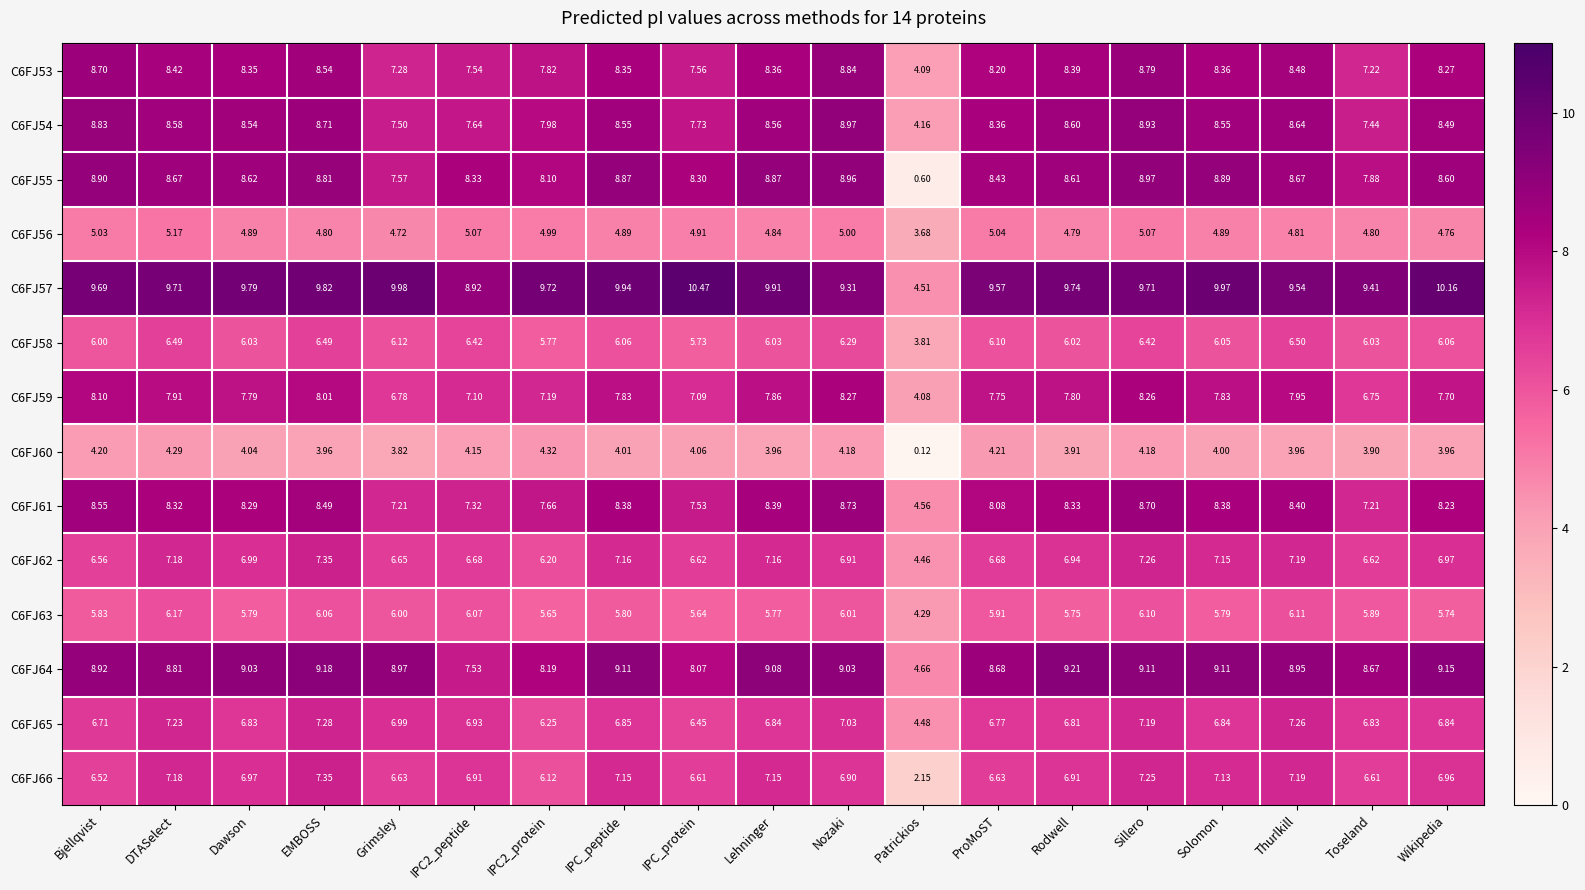

At which category is the sum across all series the highest?

Sillero